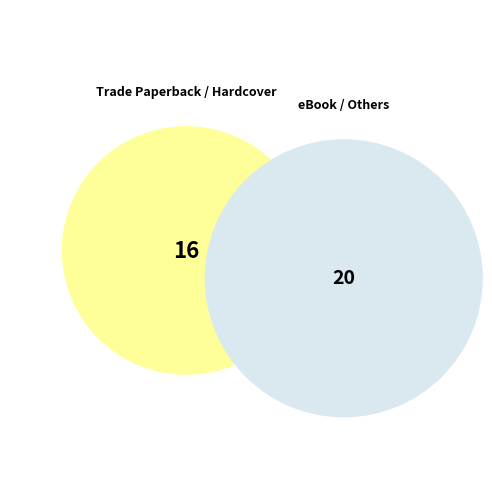

True or false: Trade Paperback accounts for 36% of the total.

False